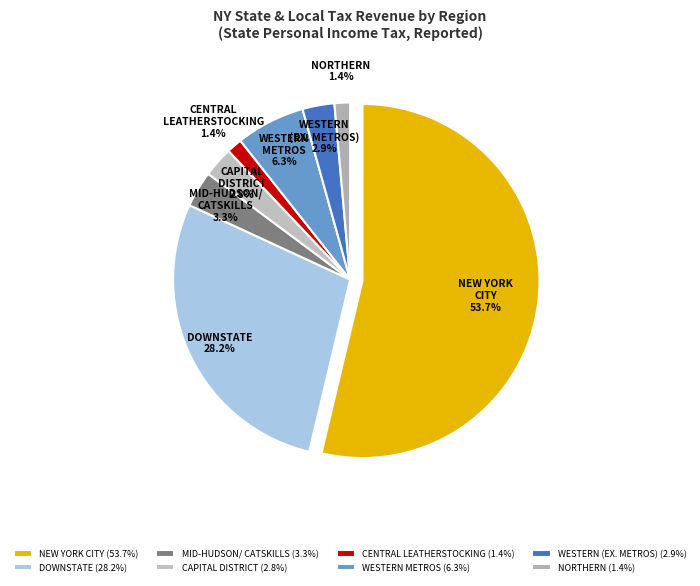

What percentage is the Capital District slice, to the nearest percent?

3%